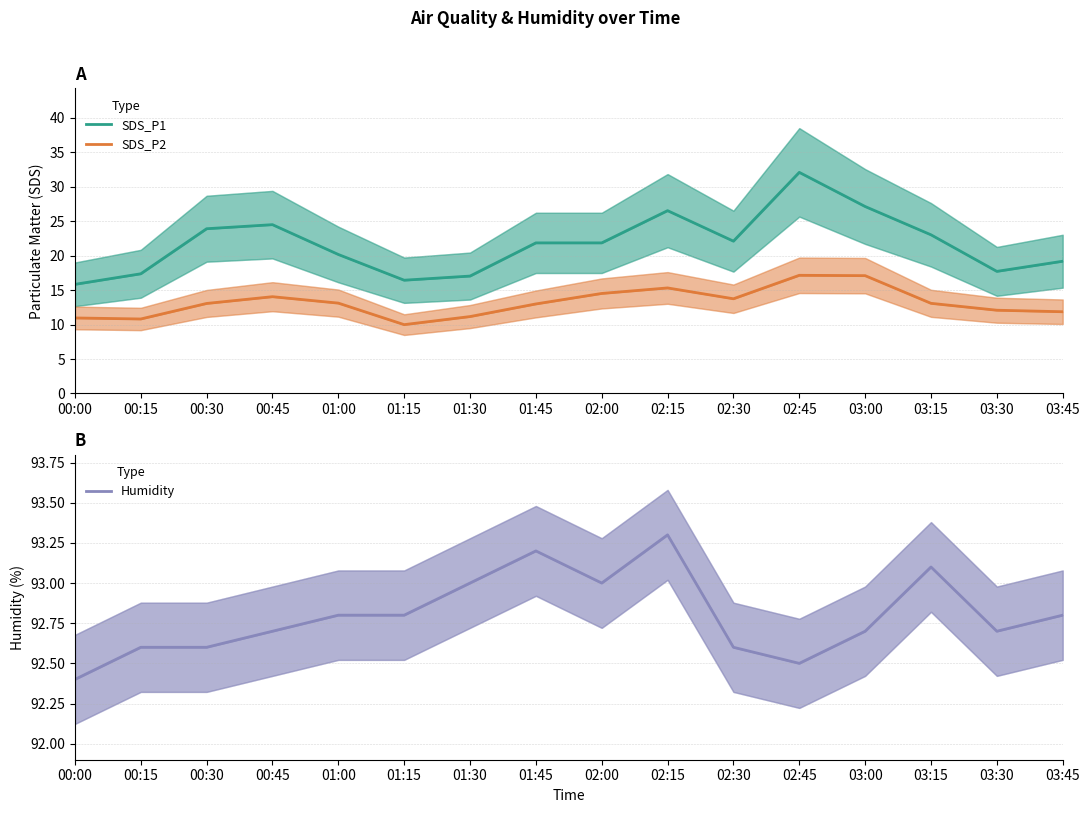

What is the approximate value of SDS_P1 at 00:00?

15.8